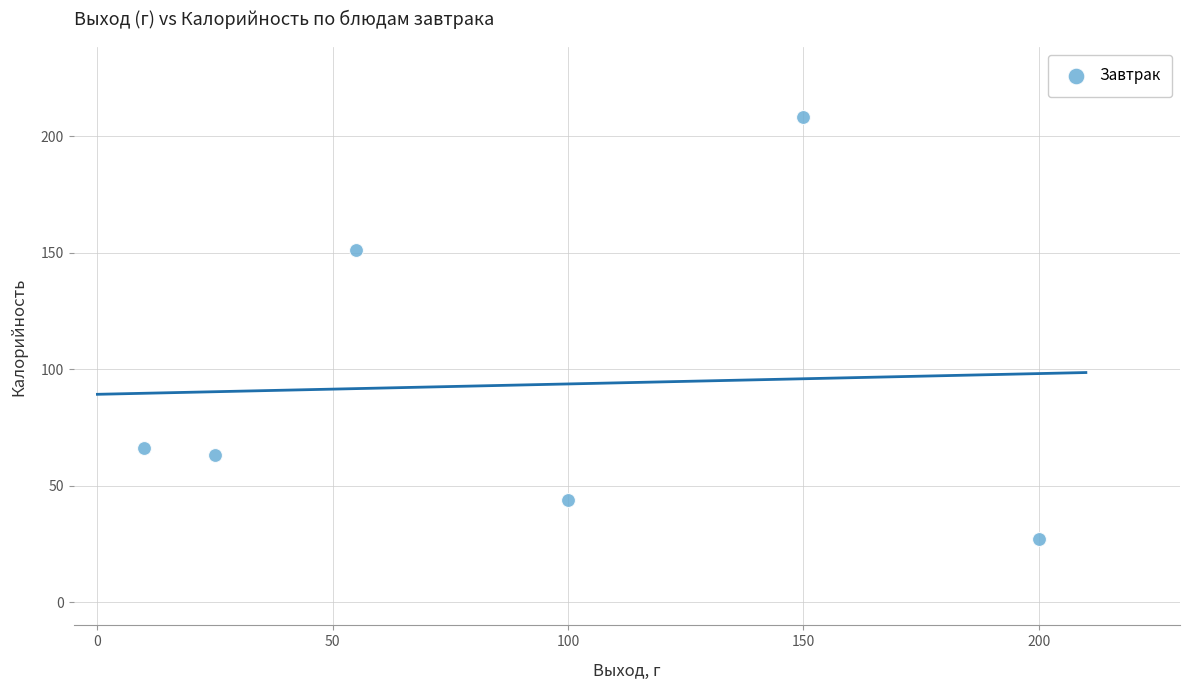

What Y value in the scatter plot is closest to 117?

151